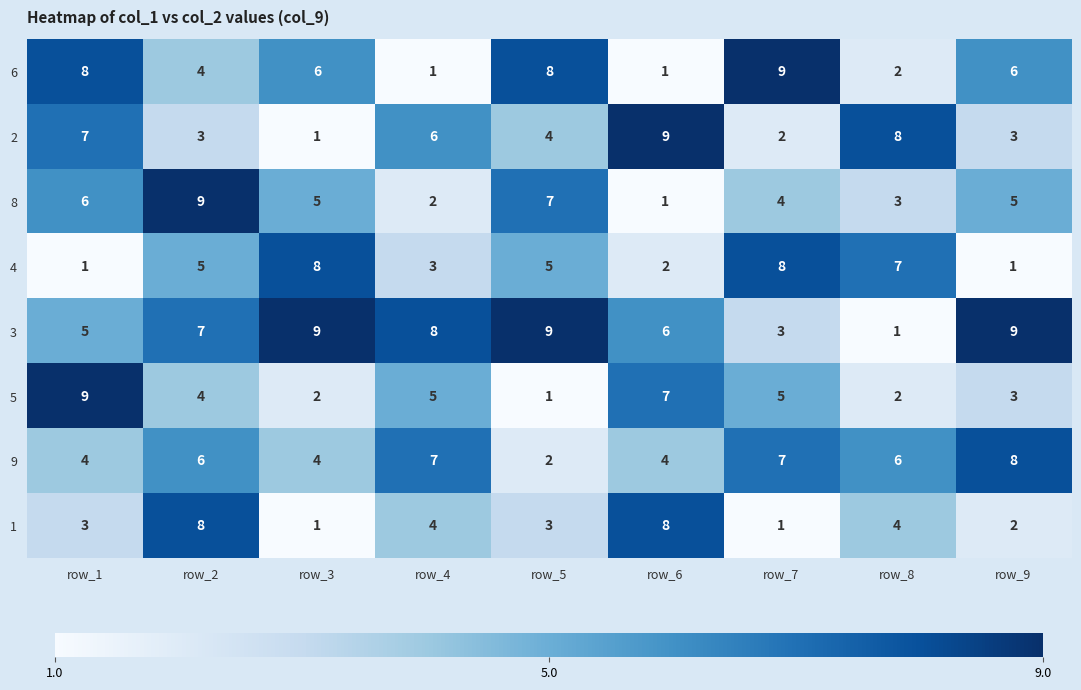

What value does the 8 series have at row_7?

4